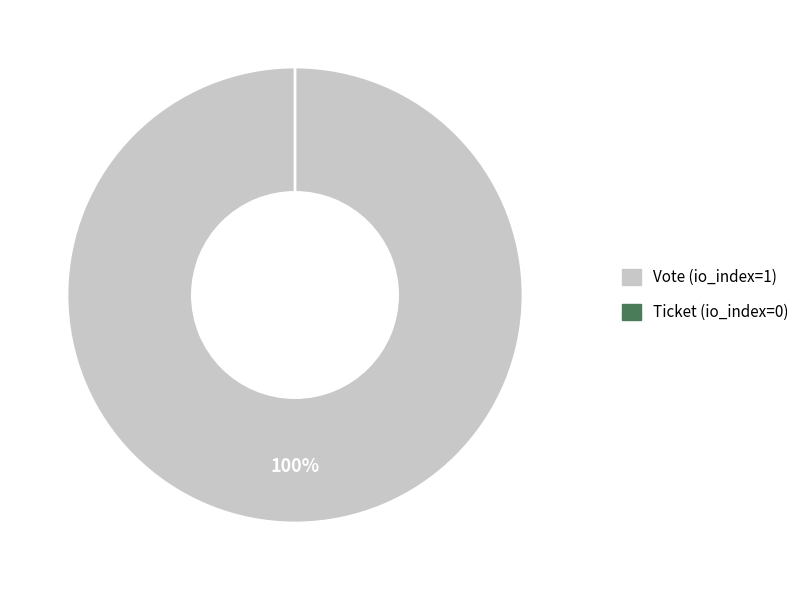

The Vote (io_index=1) slice represents 100% of the pie. True or false?

True